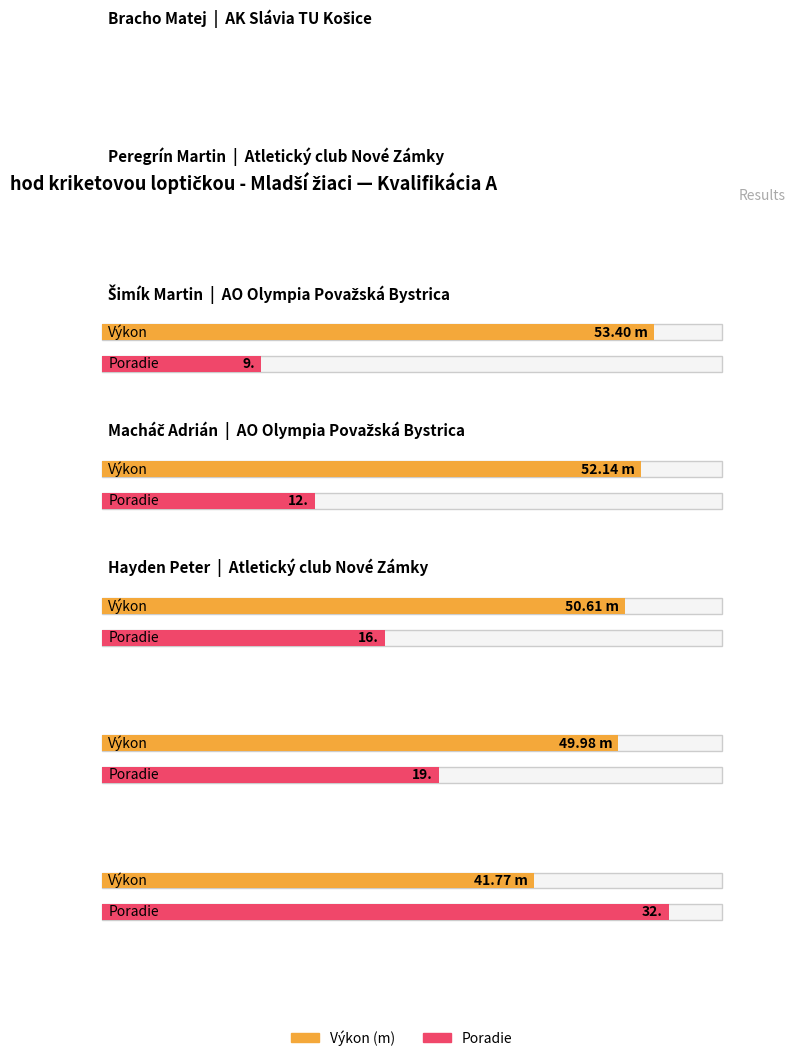

Reading left to right, what are all the values shown in this chart?

Výkon: AK Slávia TU Košice=53.4	Atletický club Nové Zámky=52.1	AO Olympia Považská Bystrica=50.6	AO Olympia Považská Bystrica=50.0	Atletický club Nové Zámky=41.8
Poradie: AK Slávia TU Košice=9.0	Atletický club Nové Zámky=12.0	AO Olympia Považská Bystrica=16.0	AO Olympia Považská Bystrica=19.0	Atletický club Nové Zámky=32.0